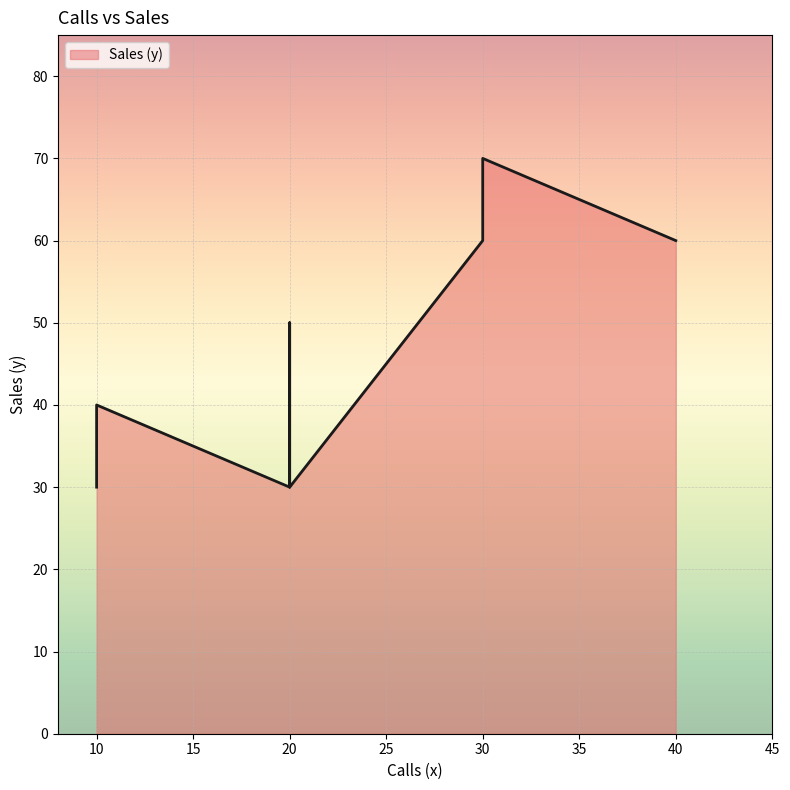

What is the approximate value at 20, to the nearest 10?

40